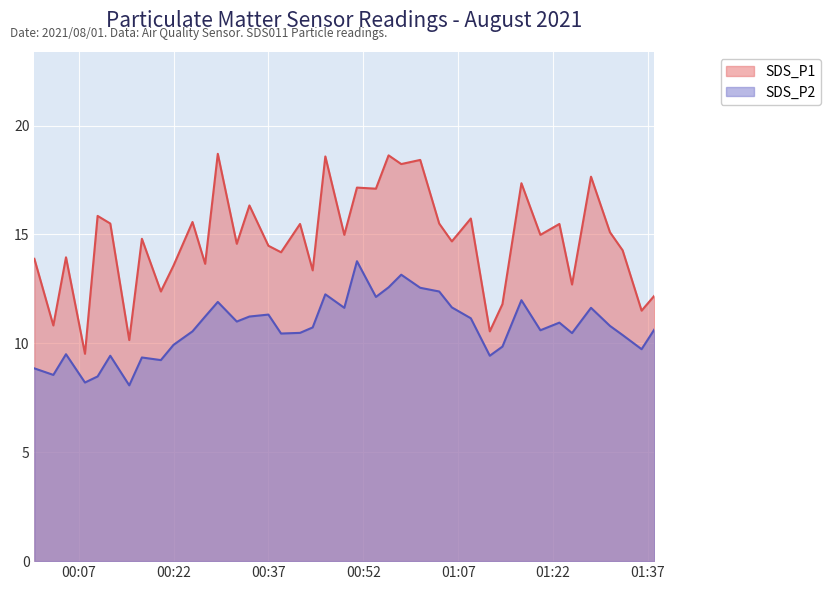

What are all the series names shown in the legend?

SDS_P1, SDS_P2